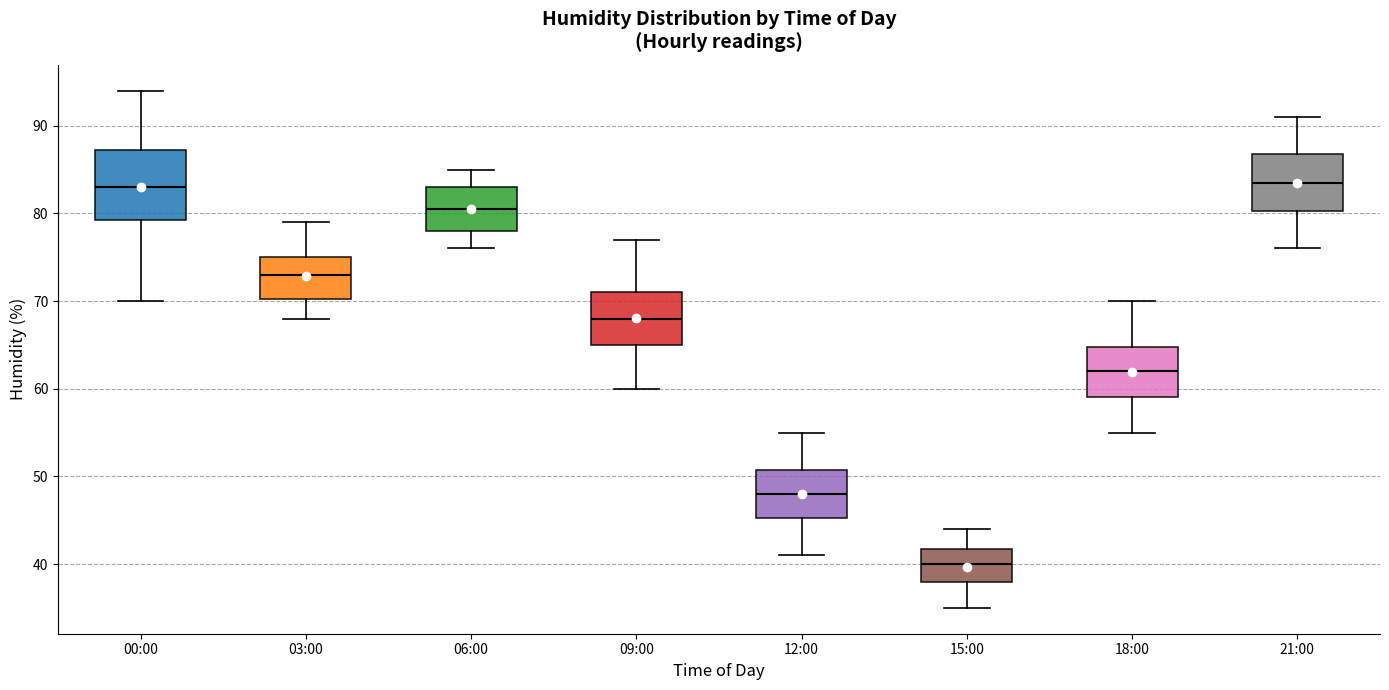

Reading left to right, transcribe this box plot: for each box, give where its median line is, the range the box spans, and where its two whiskers end, as read against the y-axis. The values are not printed on the chart, so give them approximately, as read against the axis.

00:00: median 83, box 79 to 87, whiskers 70 to 94
03:00: median 73, box 70 to 75, whiskers 68 to 79
06:00: median 81, box 78 to 83, whiskers 76 to 85
09:00: median 68, box 65 to 71, whiskers 60 to 77
12:00: median 48, box 45 to 51, whiskers 41 to 55
15:00: median 40, box 38 to 42, whiskers 35 to 44
18:00: median 62, box 59 to 65, whiskers 55 to 70
21:00: median 84, box 80 to 87, whiskers 76 to 91